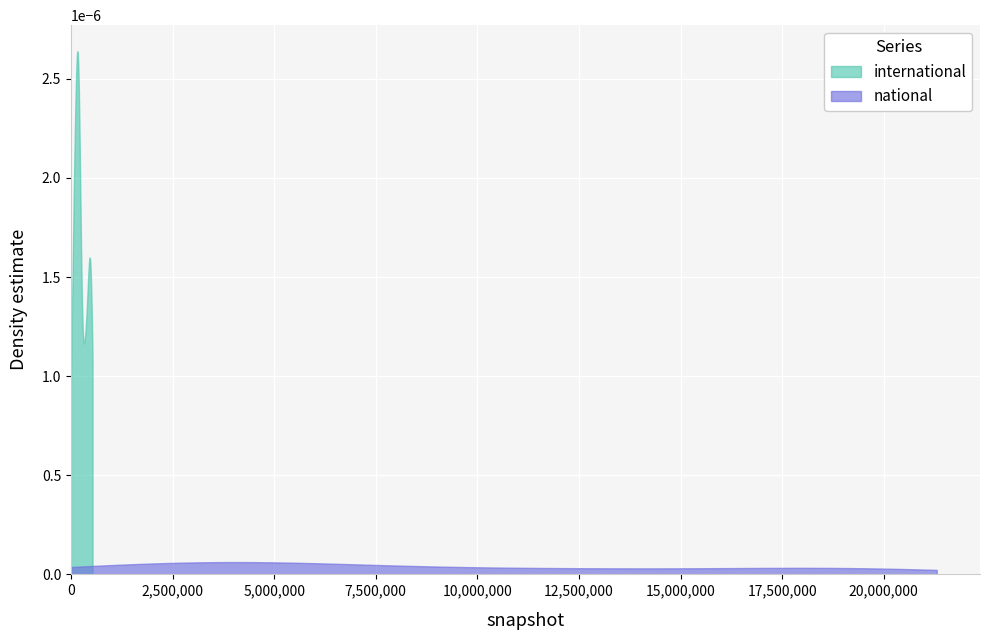

Rank the series by their average value, from highest to lowest.

national, international